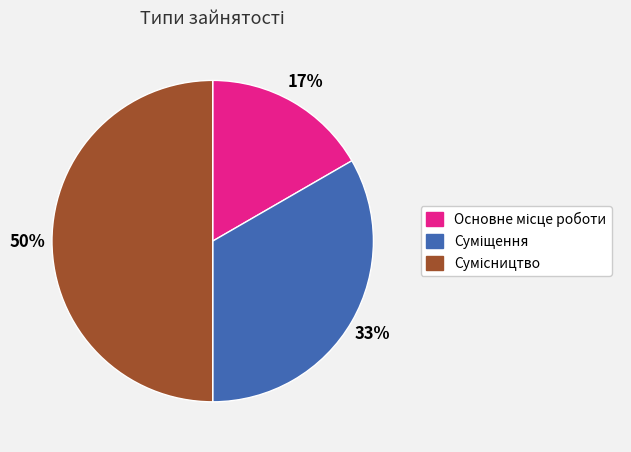

To the nearest percent, what is the difference between the largest and smallest slice percentages?

33%